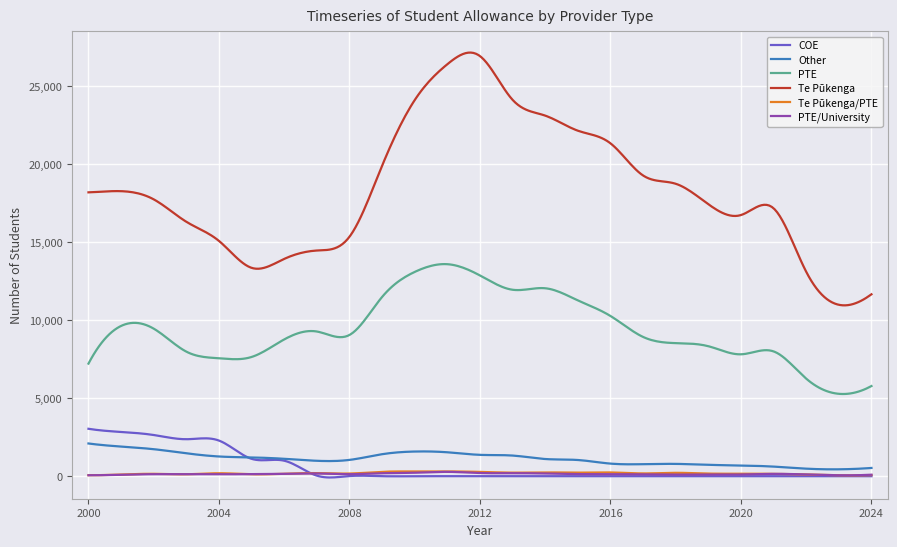

True or false: Te Pūkenga/PTE and Te Pūkenga intersect in this chart.

False